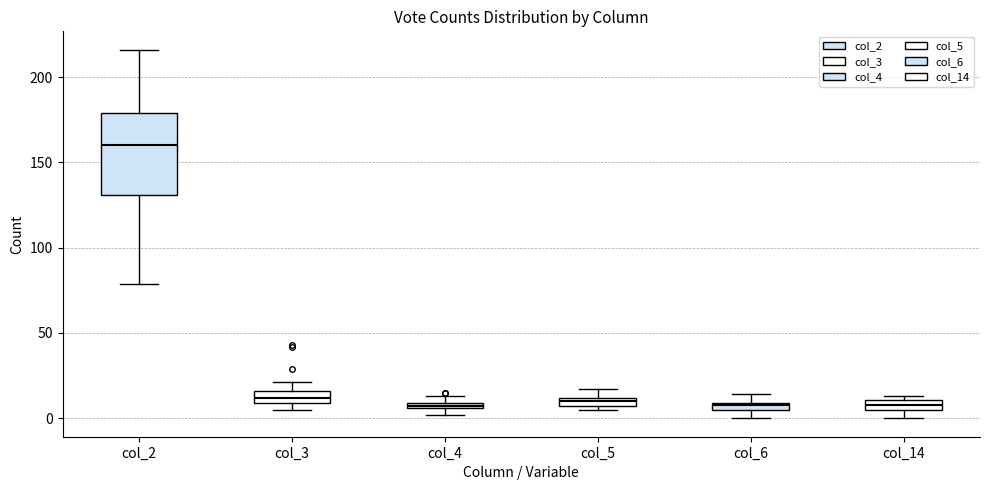

Which box's median line is the highest?

col_2